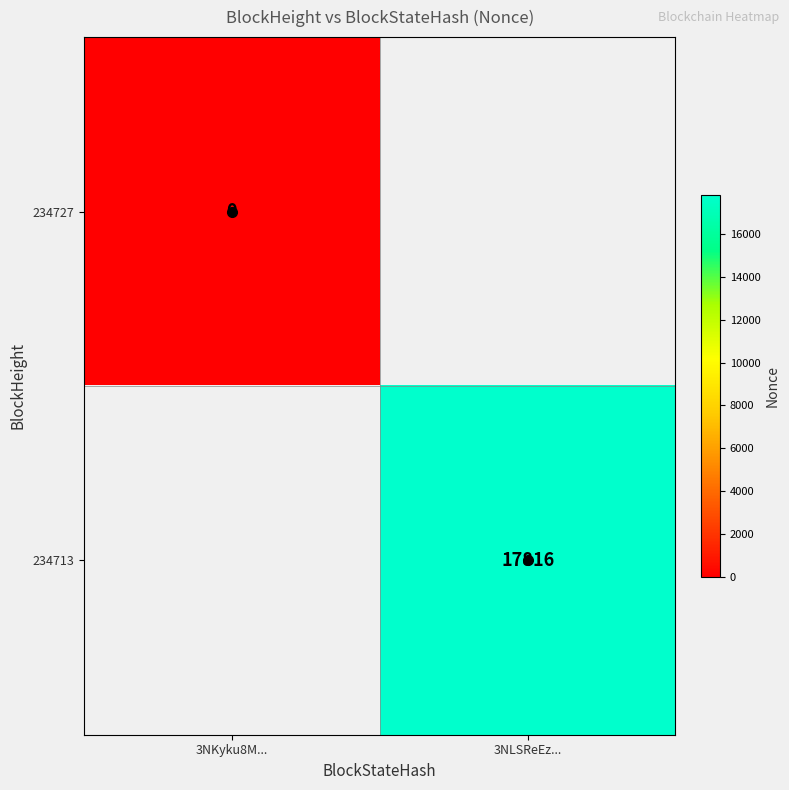

The 234713 series shows 17816 at 3NLSReEz.... True or false?

True